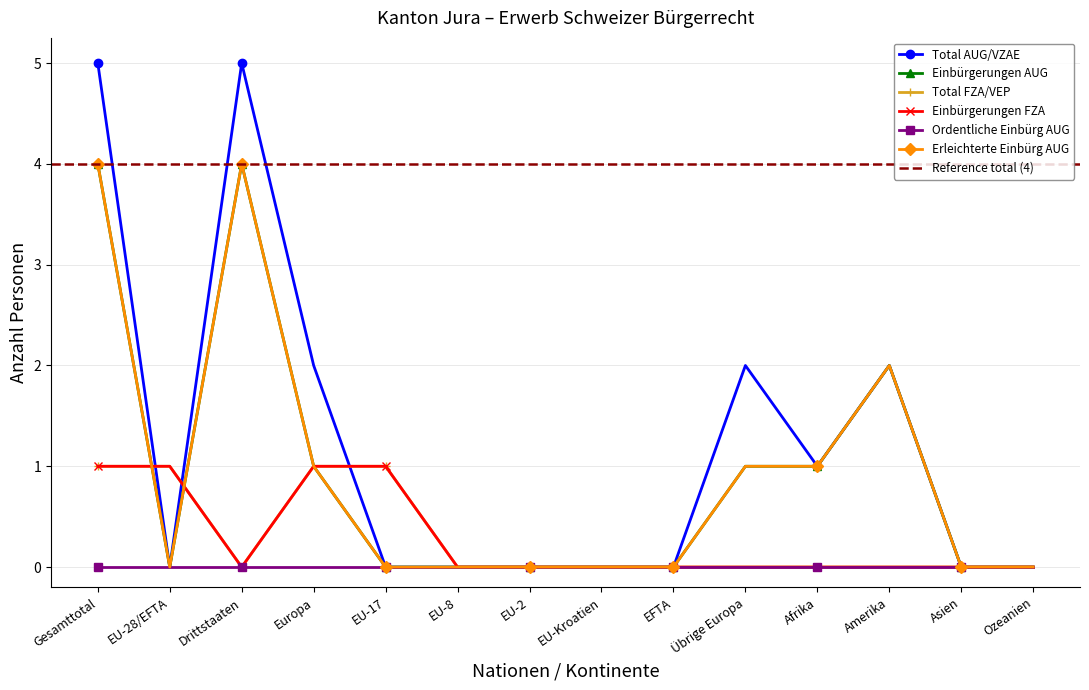

At which label is Erleichterte Einbürg AUG closest to 2?

Amerika